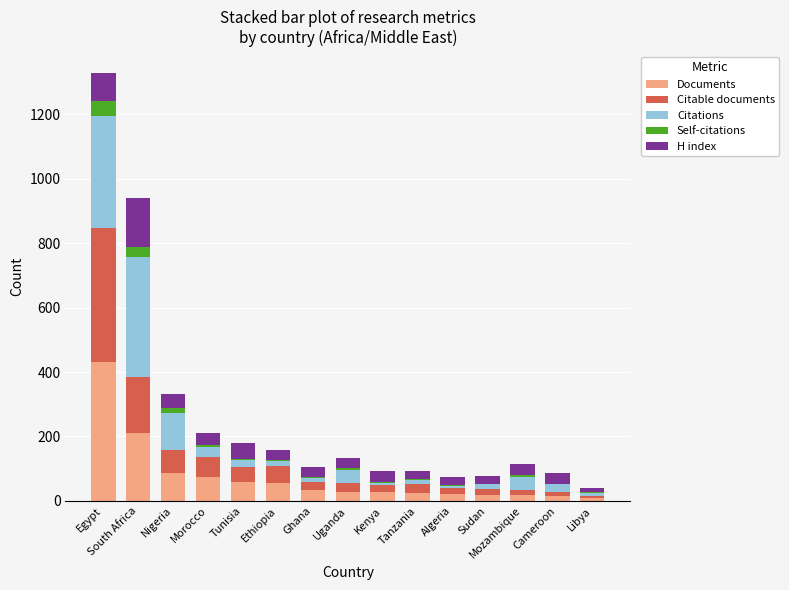

Which category has the highest value in the Documents series?

Egypt